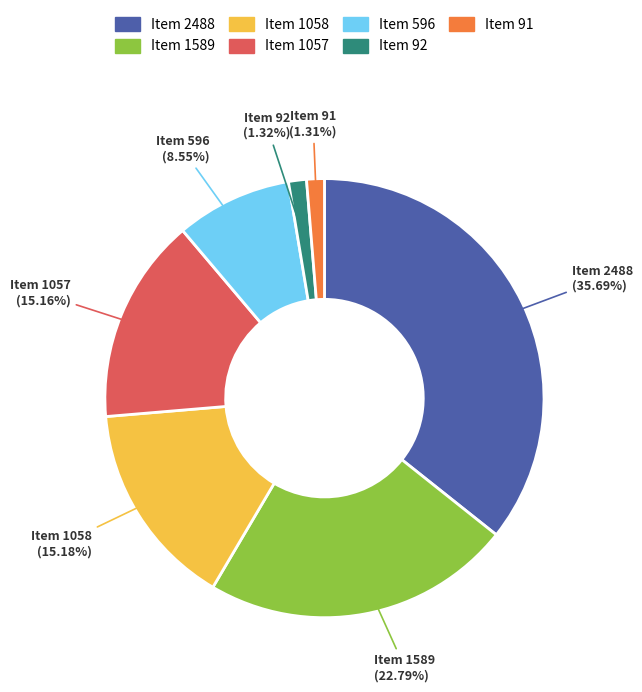

To the nearest percent, what is the average slice percentage?

14%